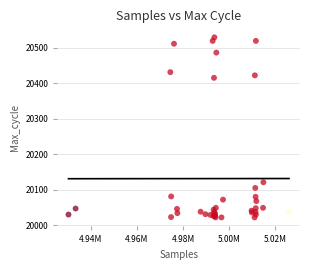

What Y value in the scatter plot is closest to 20275?

20415